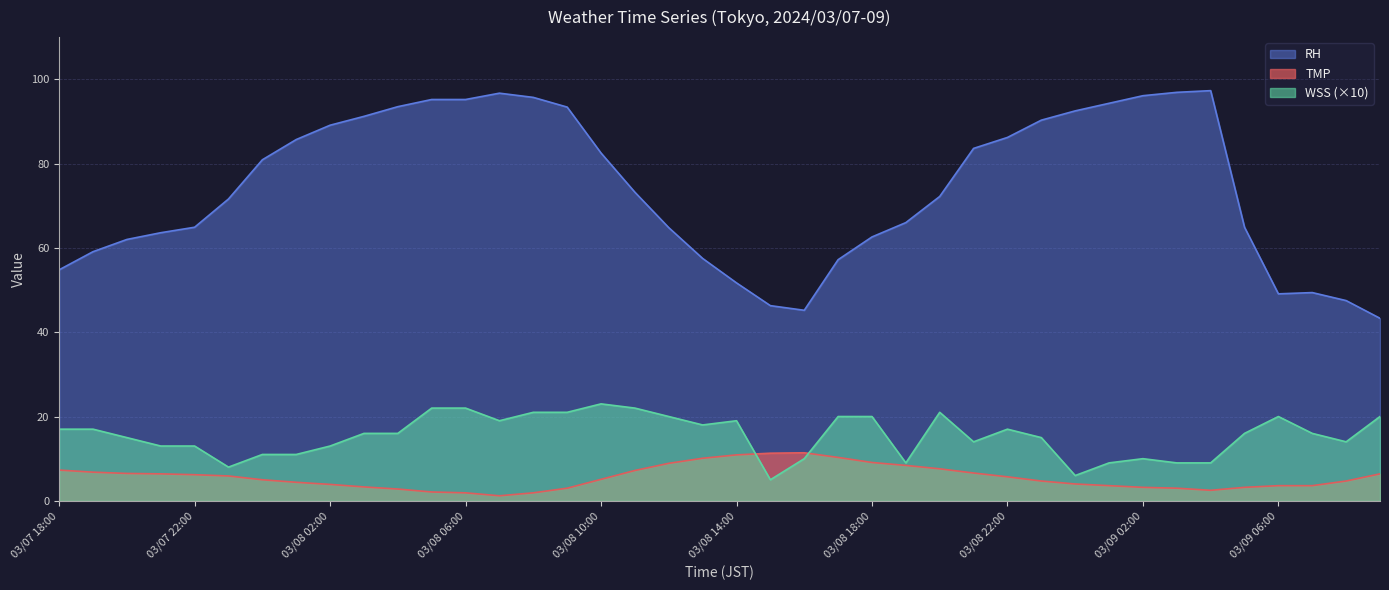

What is the average value of the RH series?

74.1